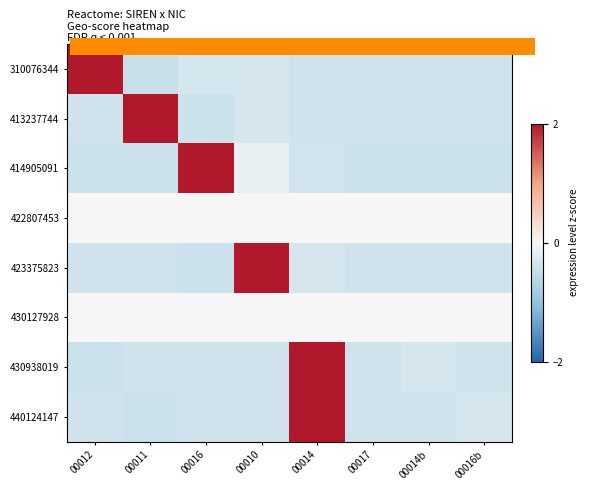

Reading left to right, extract all data points from this chart.

310076344: 00012=2.6	00011=-0.4	00016=-0.3	00010=-0.3	00014=-0.4	00017=-0.4	00014b=-0.4	00016b=-0.4
413237744: 00012=-0.4	00011=2.6	00016=-0.4	00010=-0.3	00014=-0.4	00017=-0.4	00014b=-0.4	00016b=-0.4
414905091: 00012=-0.4	00011=-0.4	00016=2.6	00010=-0.1	00014=-0.4	00017=-0.4	00014b=-0.4	00016b=-0.4
422807453: 00012=0.0	00011=0.0	00016=0.0	00010=0.0	00014=0.0	00017=0.0	00014b=0.0	00016b=0.0
423375823: 00012=-0.4	00011=-0.4	00016=-0.4	00010=2.6	00014=-0.3	00017=-0.4	00014b=-0.4	00016b=-0.4
430127928: 00012=0.0	00011=0.0	00016=0.0	00010=0.0	00014=0.0	00017=0.0	00014b=0.0	00016b=0.0
430938019: 00012=-0.4	00011=-0.4	00016=-0.4	00010=-0.4	00014=2.6	00017=-0.4	00014b=-0.3	00016b=-0.4
440124147: 00012=-0.4	00011=-0.4	00016=-0.4	00010=-0.4	00014=2.6	00017=-0.4	00014b=-0.4	00016b=-0.3